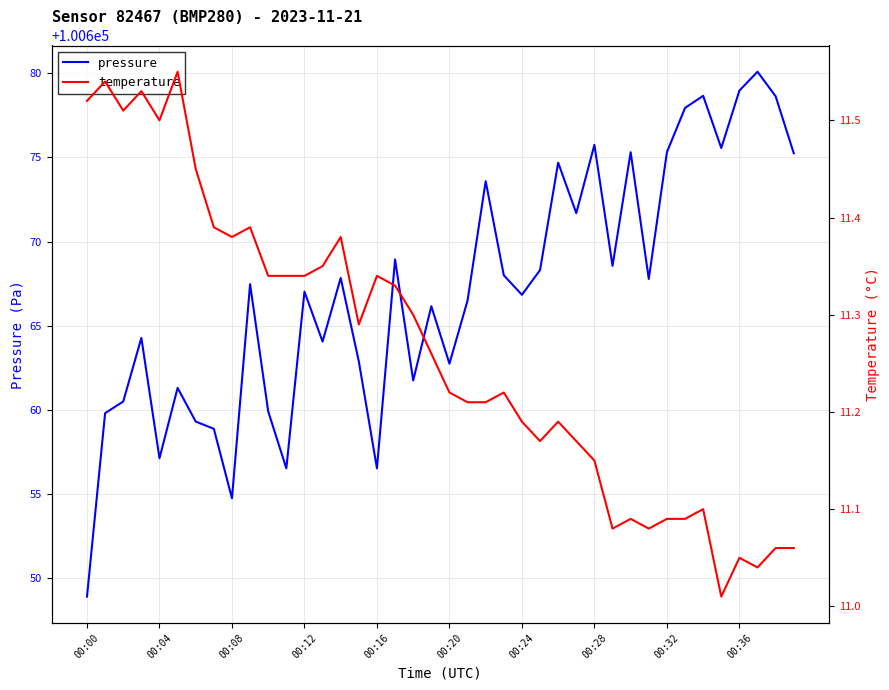

What are all the series names shown in the legend?

pressure, temperature